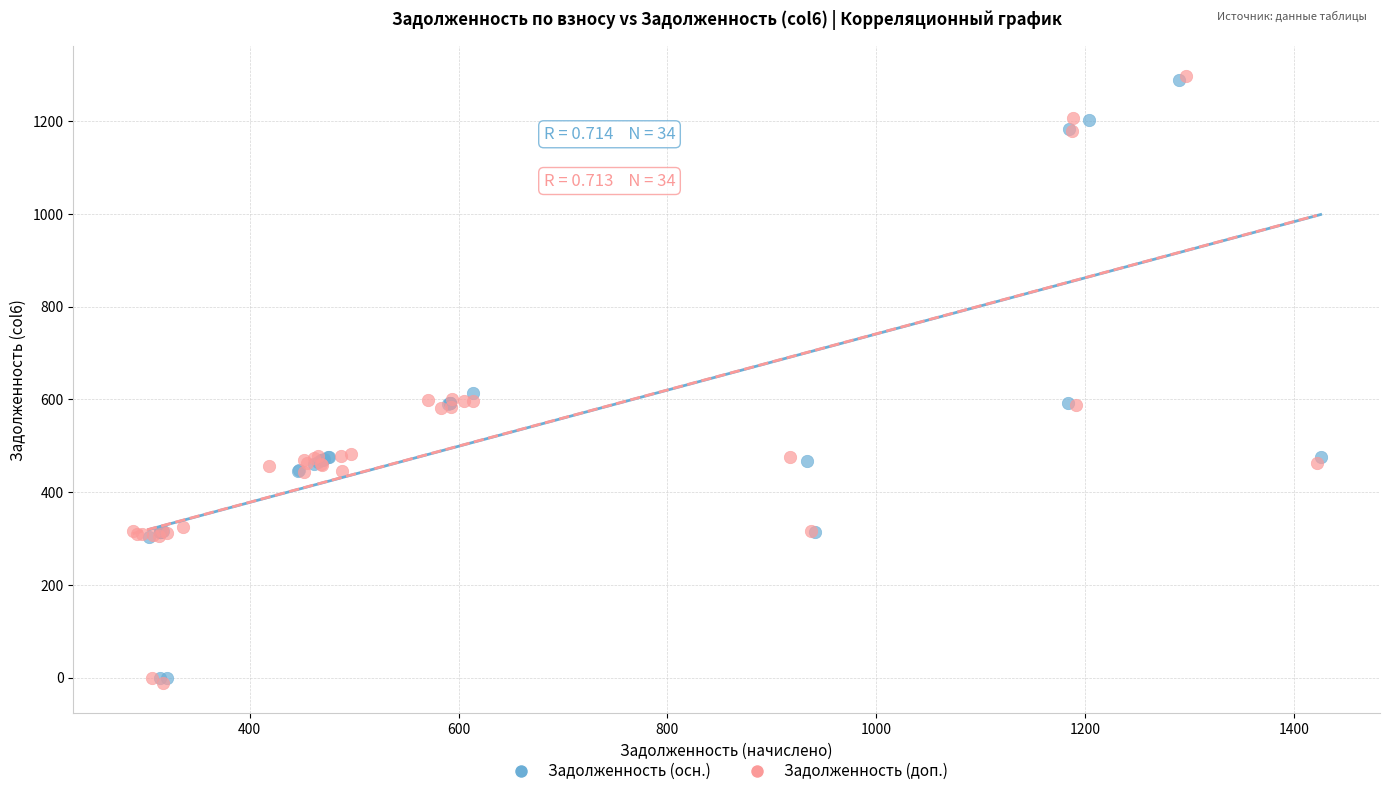

Which series has the largest Y range (max minus min)?

Задолженность (доп.)